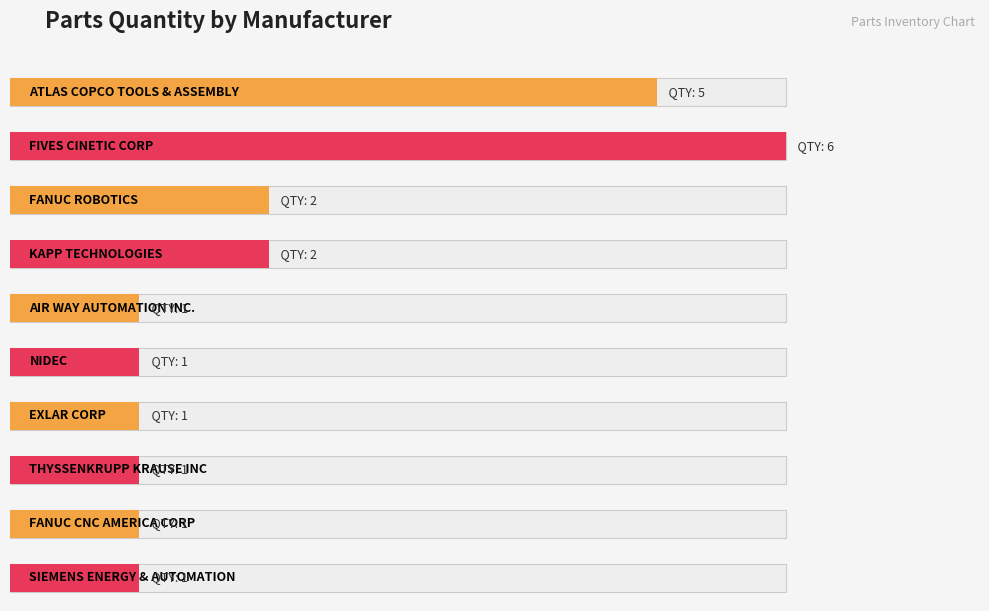

Reading left to right, transcribe all the data shown in this chart.

ATLAS COPCO TOOLS & ASSEMBLY=5	FIVES CINETIC CORP=6	FANUC ROBOTICS=2	KAPP TECHNOLOGIES=2	AIR WAY AUTOMATION INC.=1	NIDEC=1	EXLAR CORP=1	THYSSENKRUPP KRAUSE INC=1	FANUC CNC AMERICA CORP=1	SIEMENS ENERGY & AUTOMATION=1